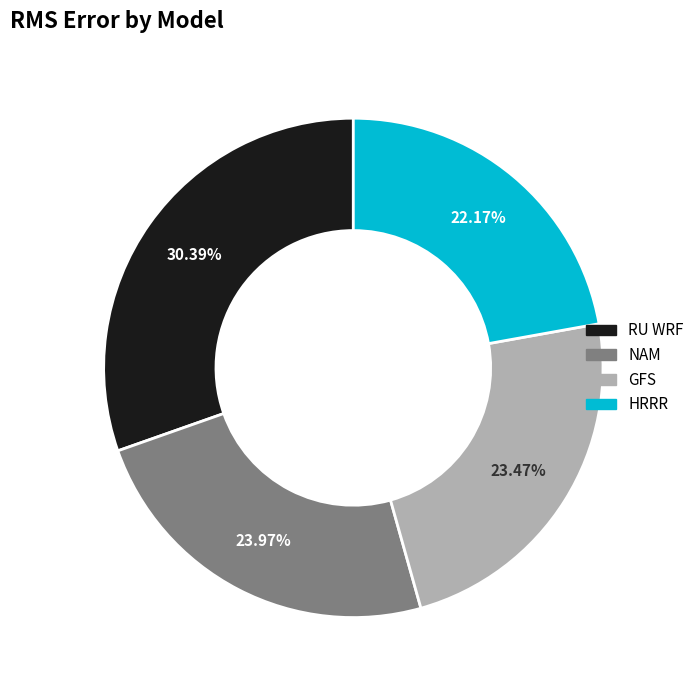

Is it true that RU WRF is 30% of the pie?

True